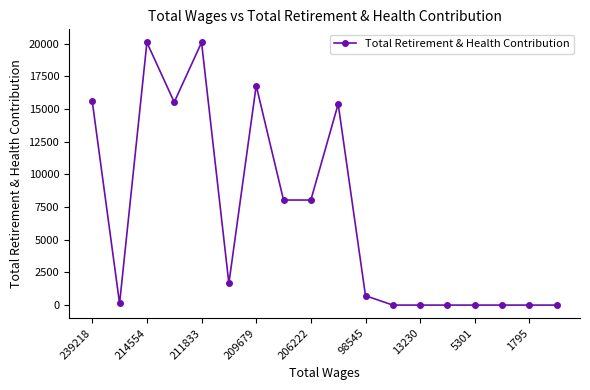

What is the maximum value shown in the chart?

20101